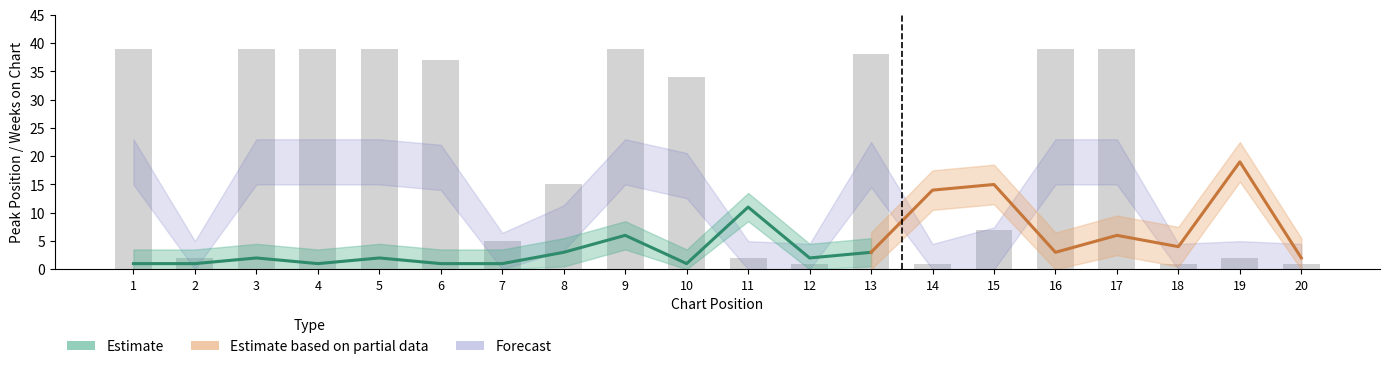

Does the chart contain any negative values?

No